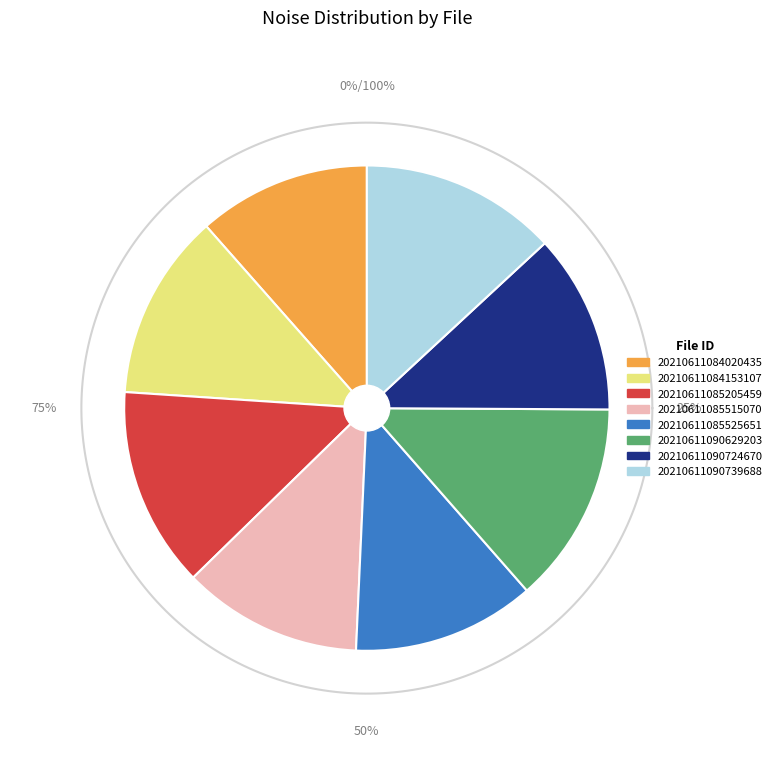

What is the change in value from 20210611084020435 to 20210611090739688?

+0.2